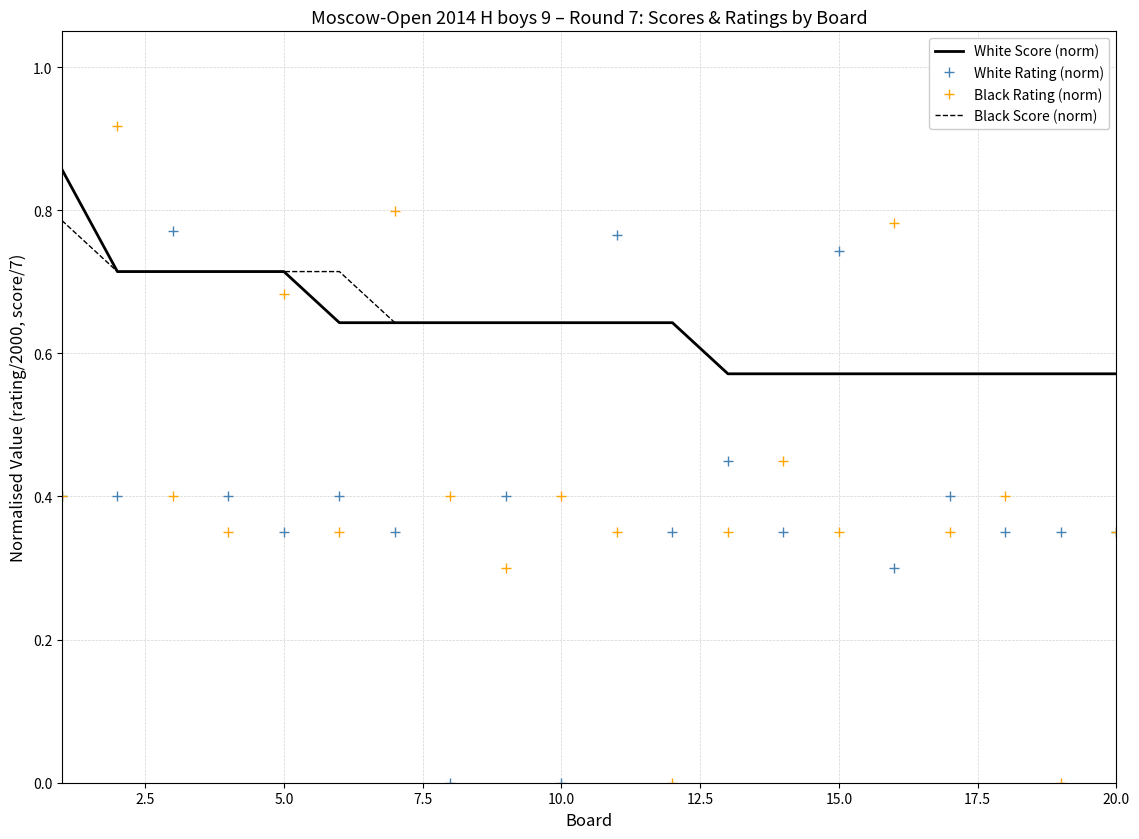

After their last crossing, which series has the higher values: Black Rating (norm) or White Score (norm)?

White Score (norm)